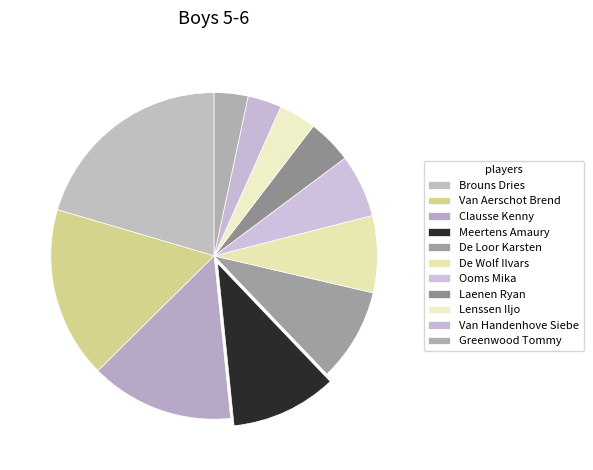

To the nearest percent, what portion does De Loor Karsten represent?

9%